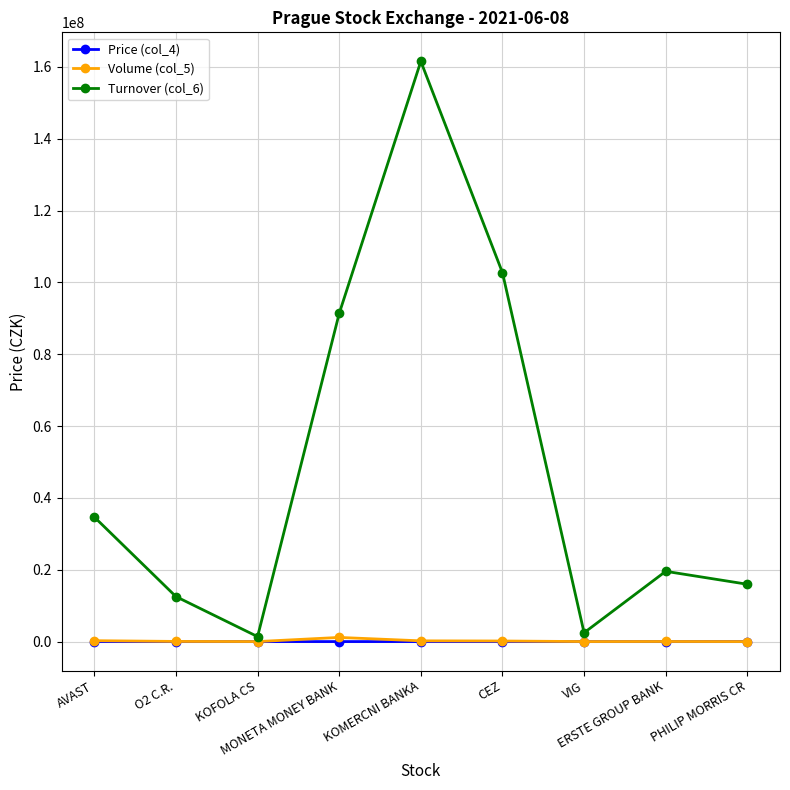

Which series has the widest spread of values?

Turnover (col_6)